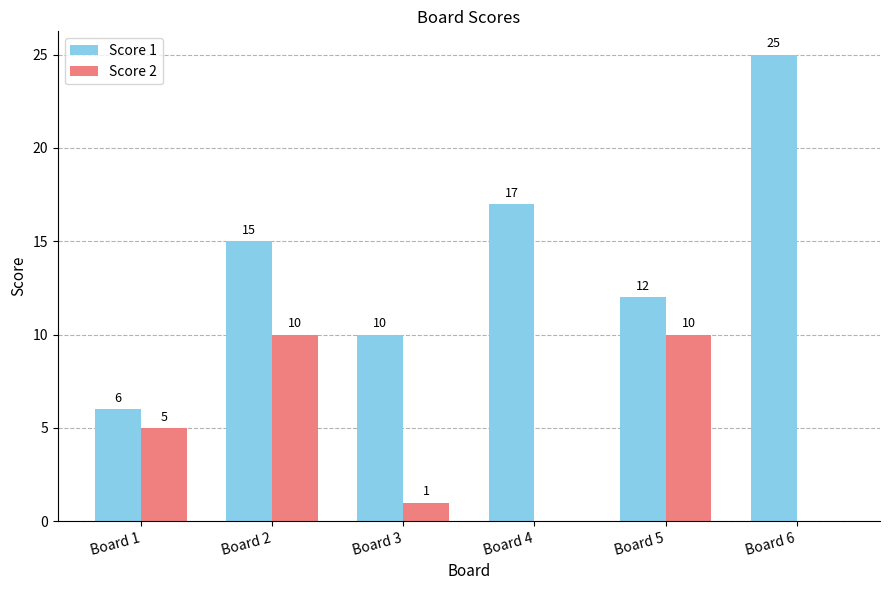

What is the maximum value for Score 2?

10